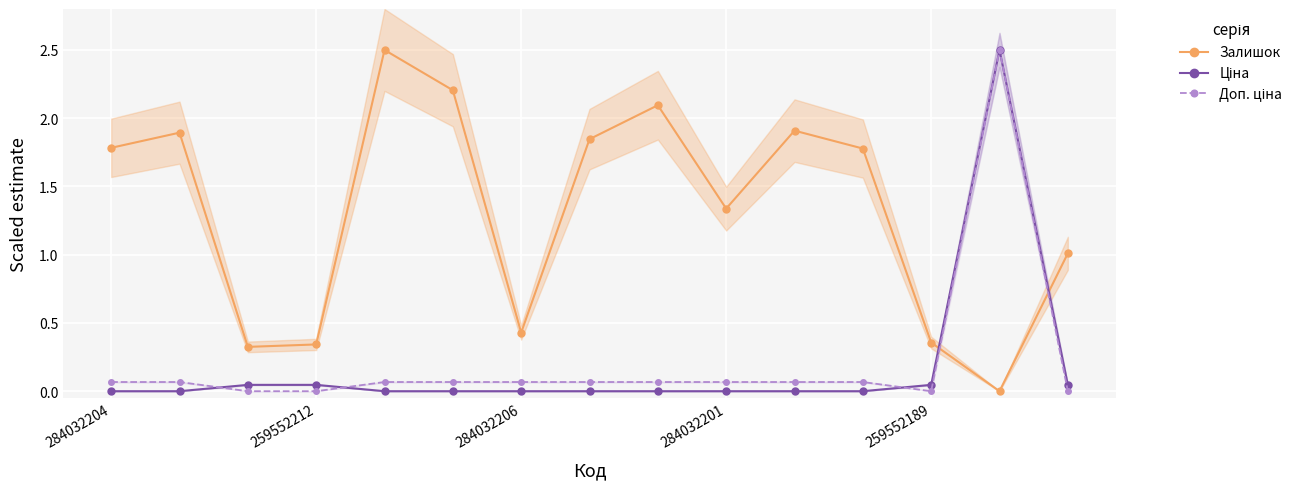

Reading left to right, transcribe all the data shown in this chart.

Залишок: 1.8	1.9	0.3	0.3	2.5	2.2	0.4	1.8	2.1	1.3	1.9	1.8	0.4	0.0	1.0
Ціна: 0.0	0.0	0.0	0.0	0.0	0.0	0.0	0.0	0.0	0.0	0.0	0.0	0.0	2.5	0.0
Доп. ціна: 0.1	0.1	0.0	0.0	0.1	0.1	0.1	0.1	0.1	0.1	0.1	0.1	0.0	2.5	0.0